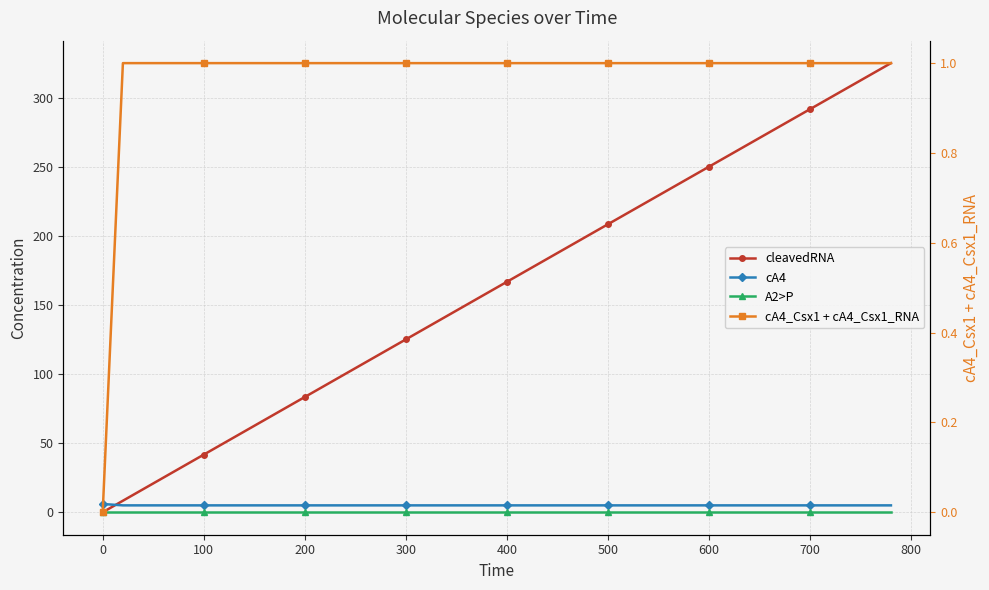

How many times do cA4 and cleavedRNA cross each other?

1